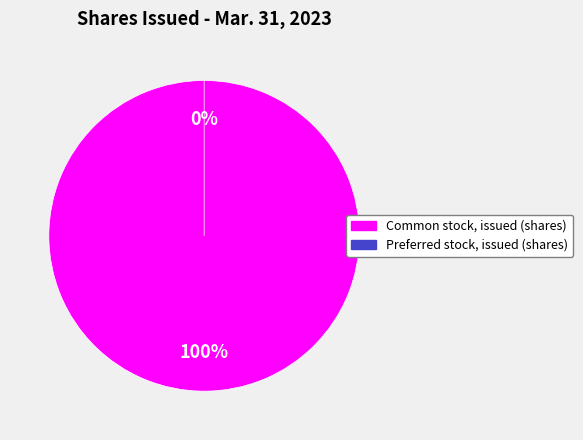

Combined, what portion of the pie is Preferred stock, issued (shares) and Common stock, issued (shares)?

100.0%